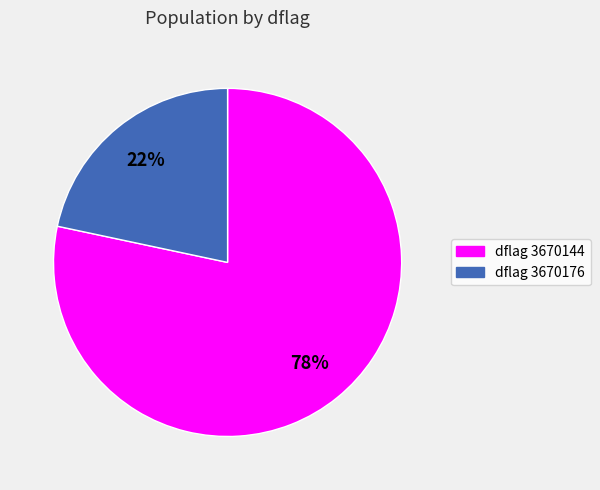

To the nearest percent, what is the average slice percentage?

50%